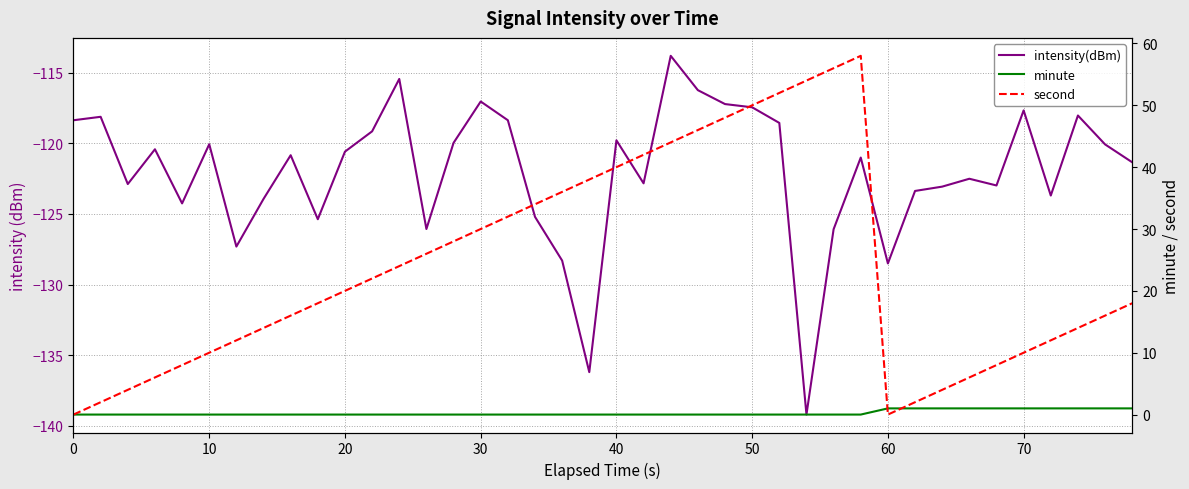

What is the value of the second point at the 12th from the left?

22.0